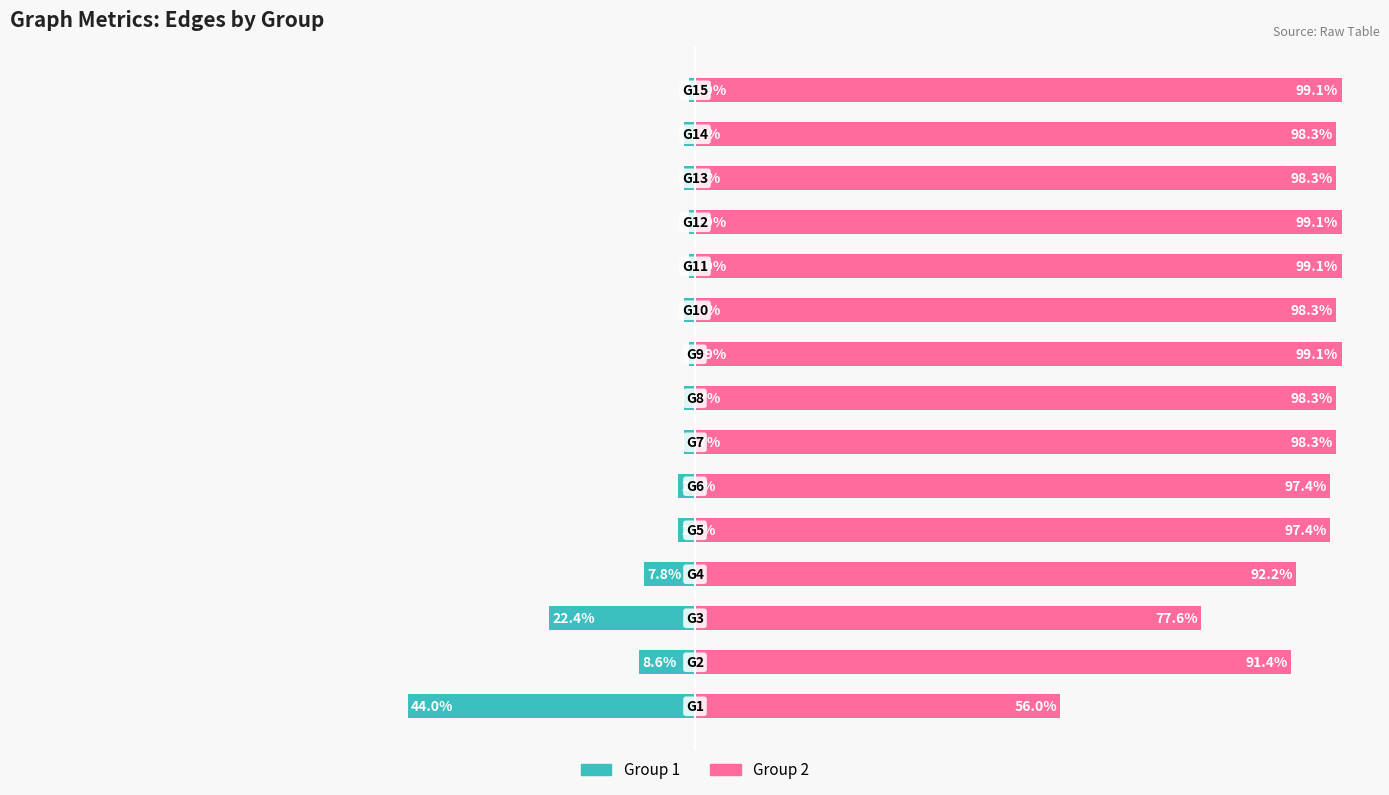

Read the Group 1 (Left) value at 5.

-2.6